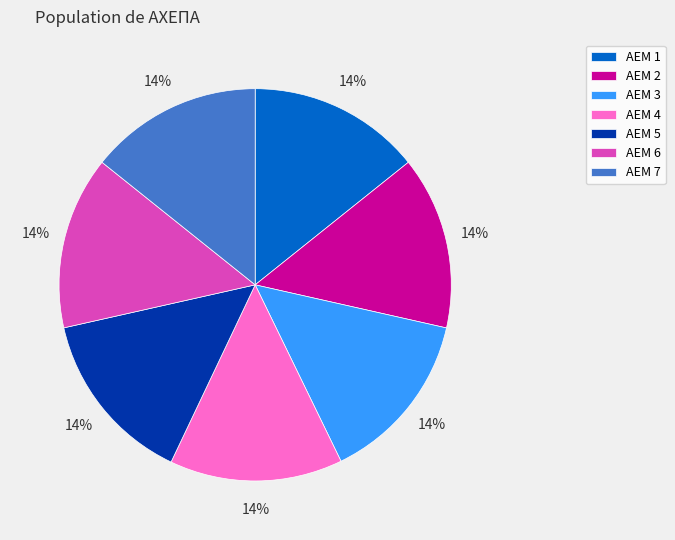

Is it true that ΑΕΜ 3 is 27% of the pie?

False